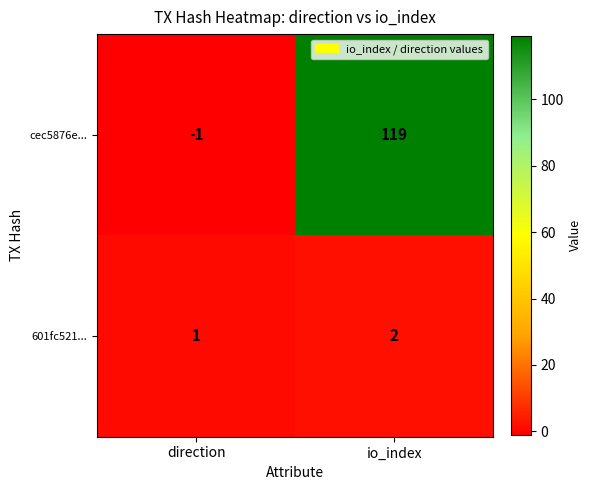

Reading left to right, what are all the values shown in this chart?

cec5876e...: -1	119
601fc521...: 1	2